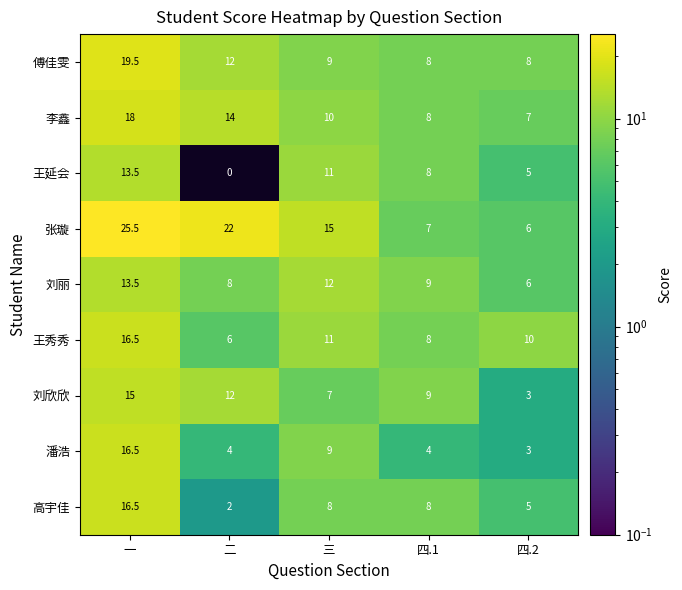

Which label corresponds to the smallest value in the chart?

二